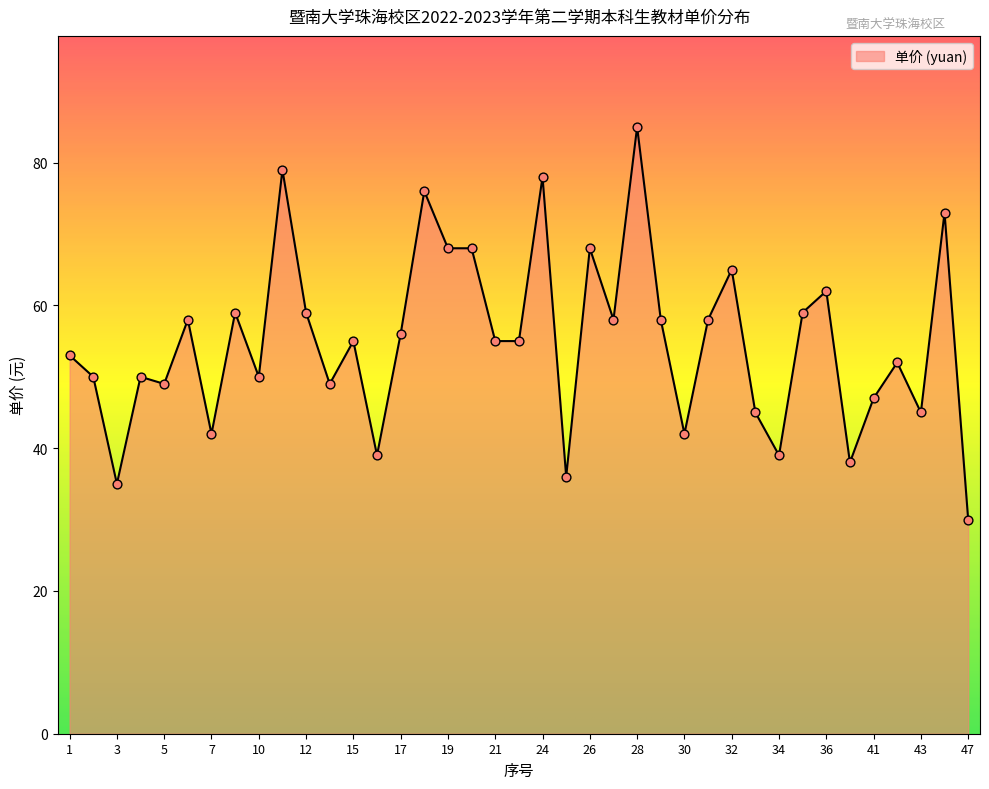

What is the smallest value displayed?

30